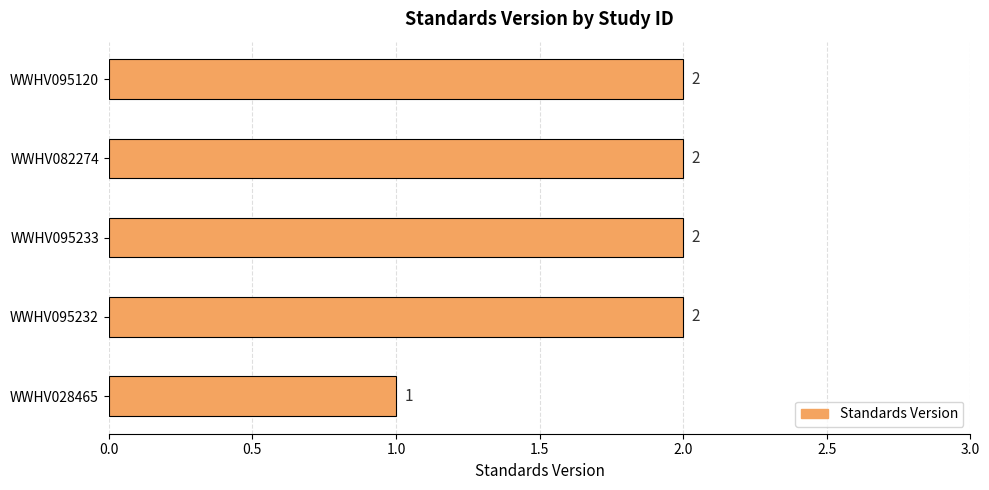

How many bars are there in total?

5